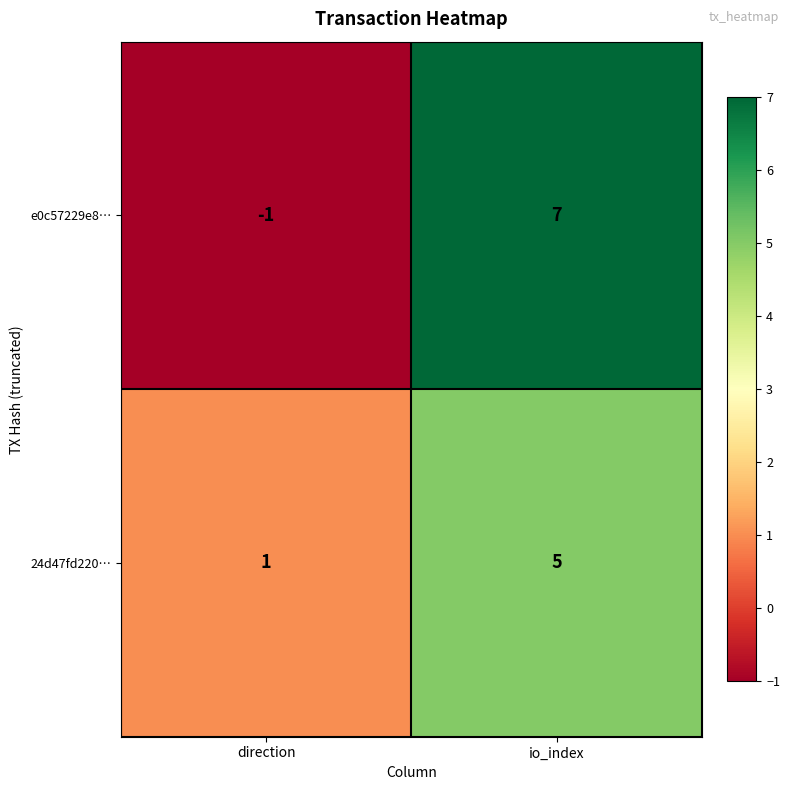

Between direction and io_index, which series saw the biggest shift?

e0c57229e8…